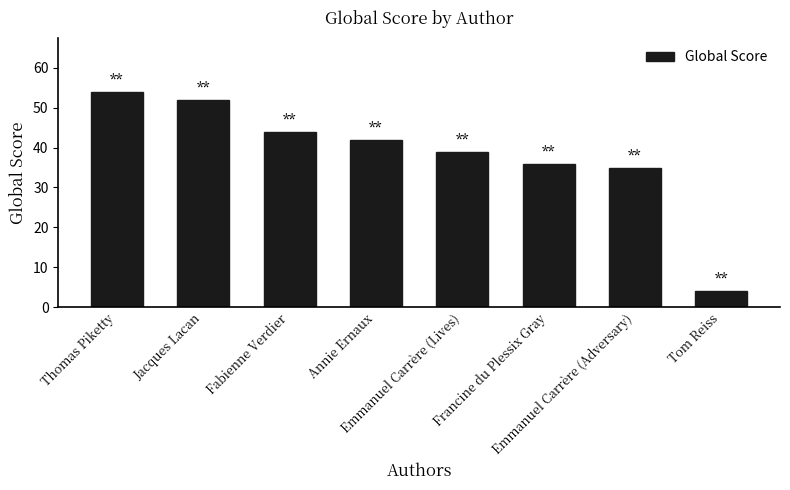

What is the sum of all values?

306